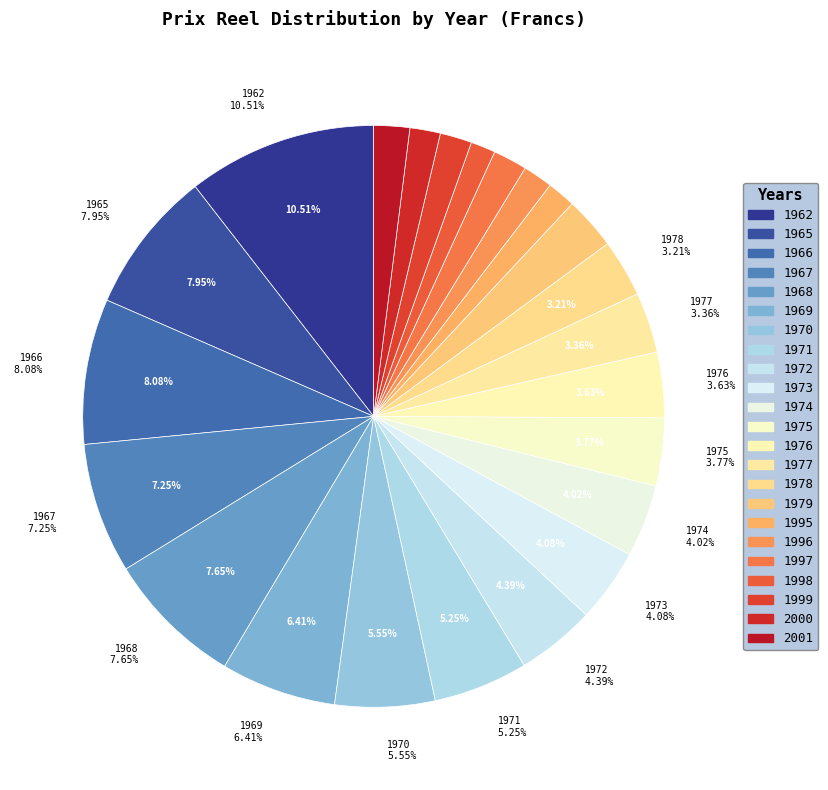

True or false: 1995 accounts for 2% of the total.

True